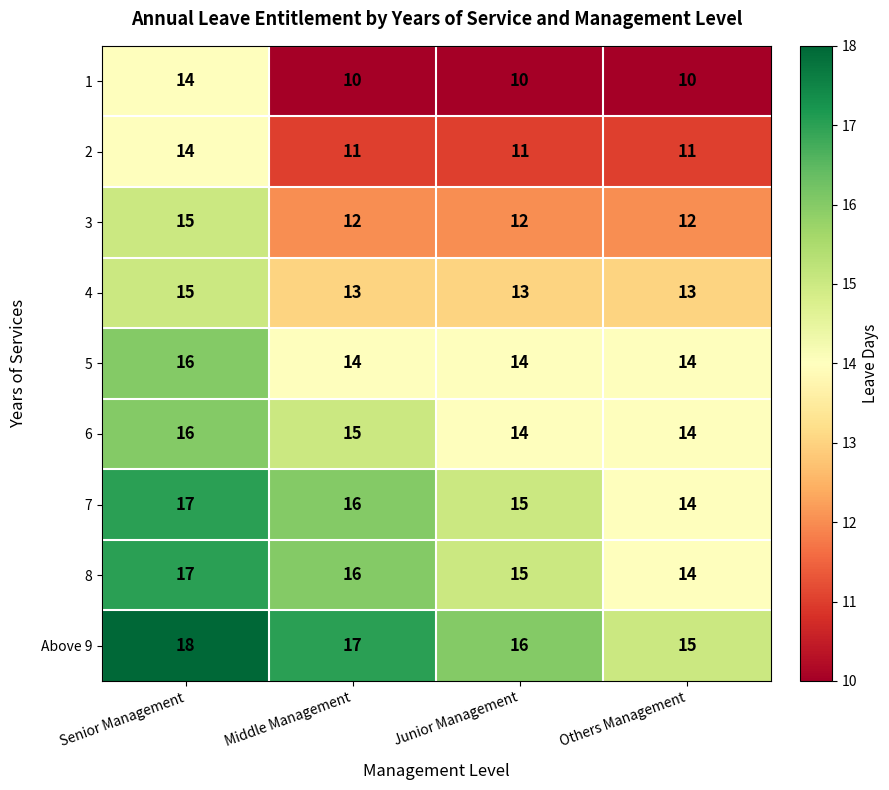

What is the average value of the 6 series?

15